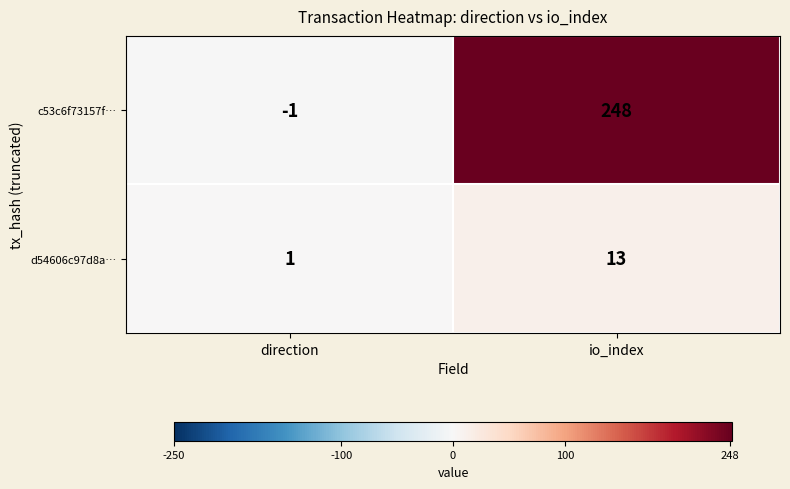

At which label does d54606c97d8a… reach its peak?

io_index